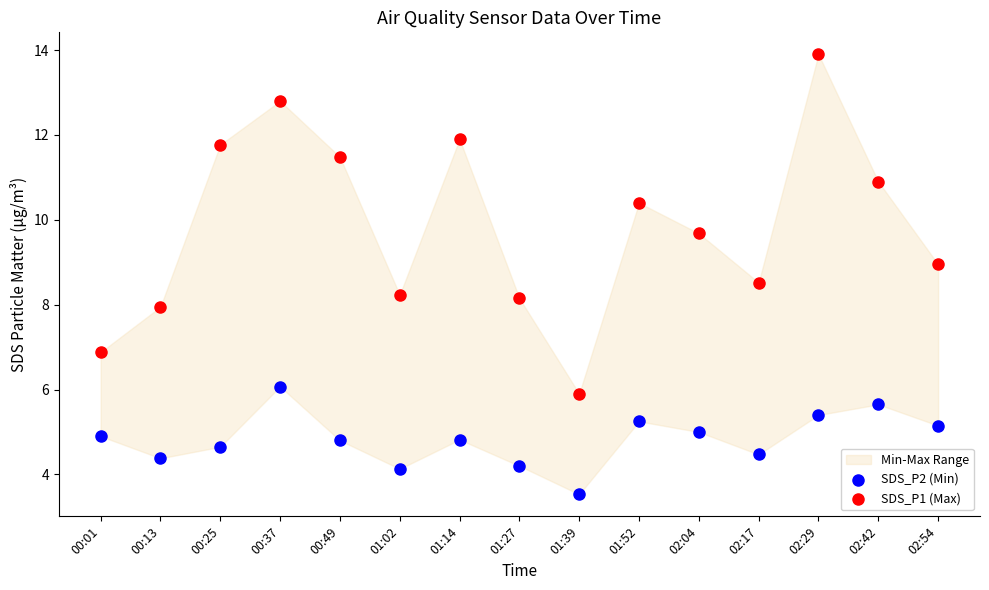

Across all data points, what is the range of Y values (max minus min)?

10.4